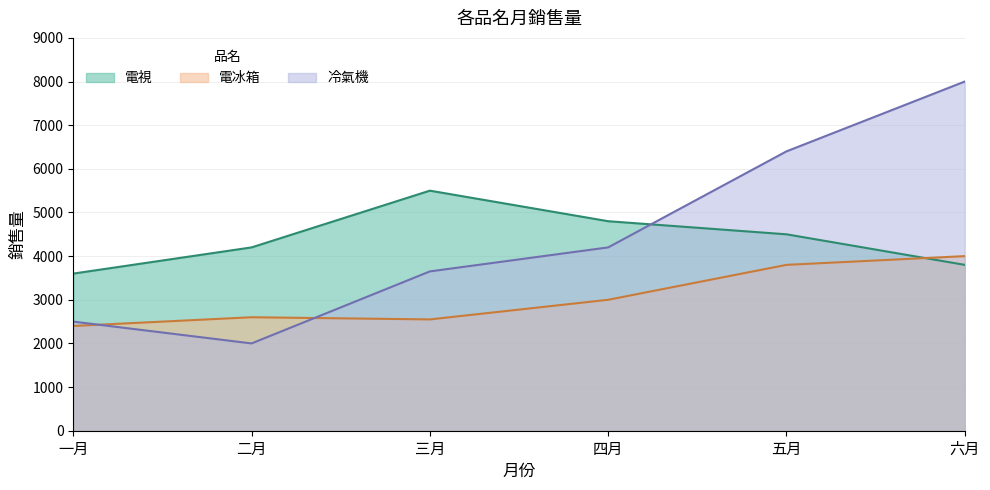

Between which two adjacent categories do 冷氣機 and 電視 first intersect?

四月 and 五月